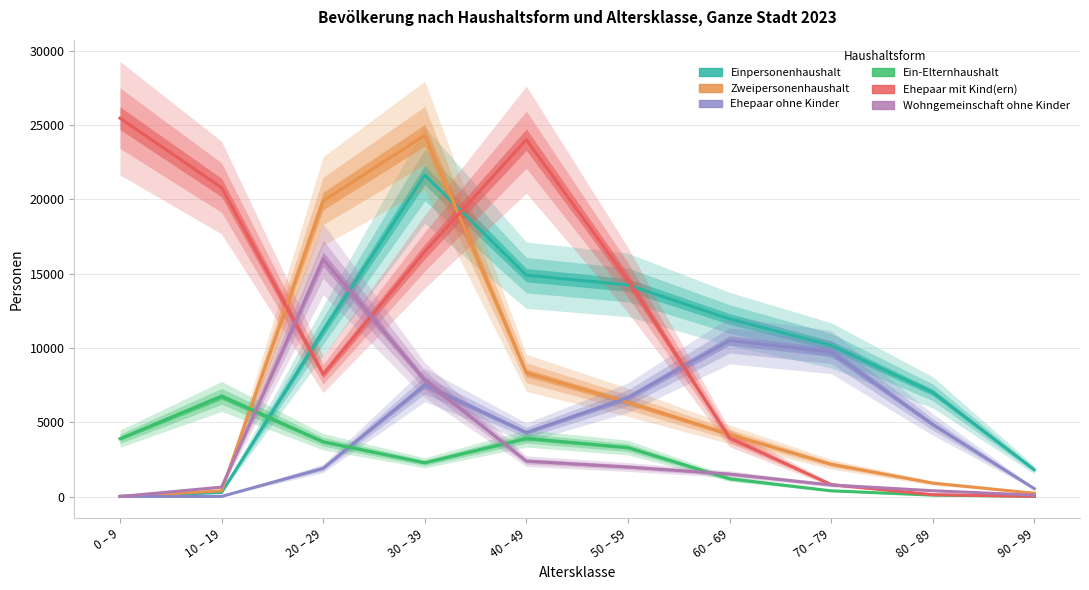

Which label corresponds to the smallest value in the chart?

0 – 9